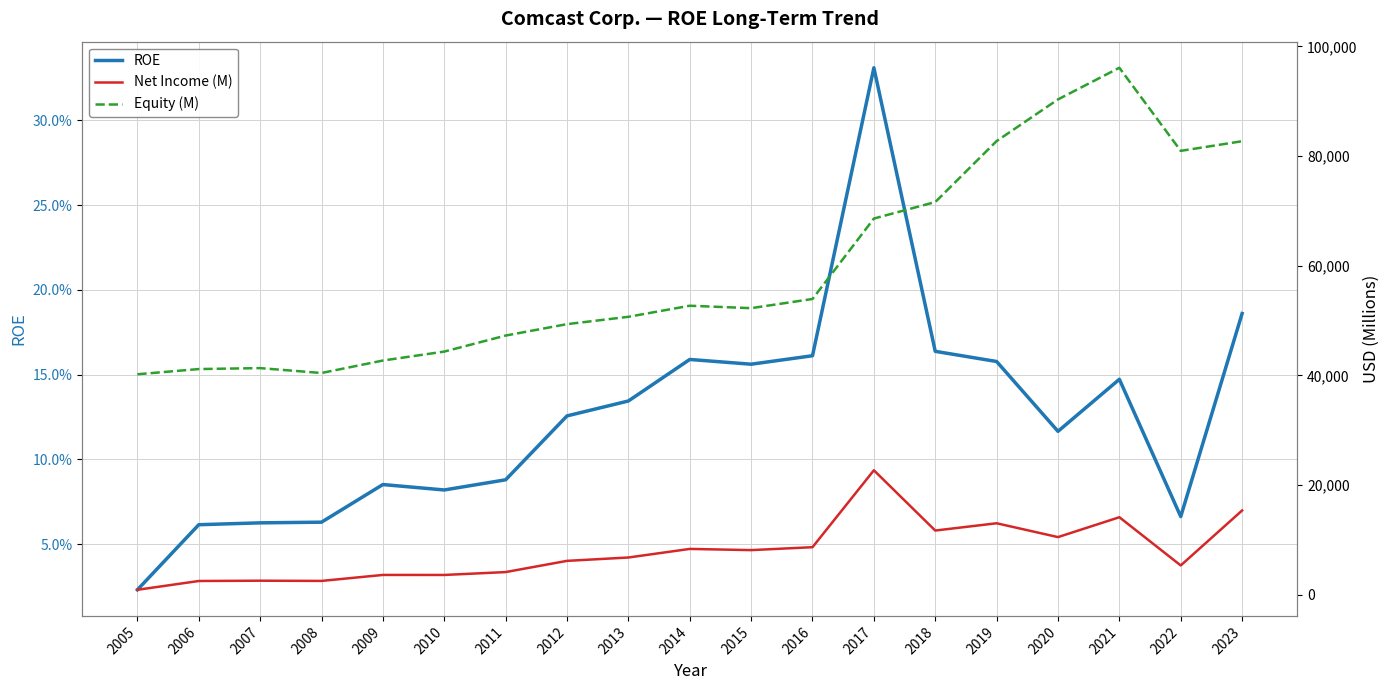

The Net Income (M) series shows 8380.0 at 2014. True or false?

True